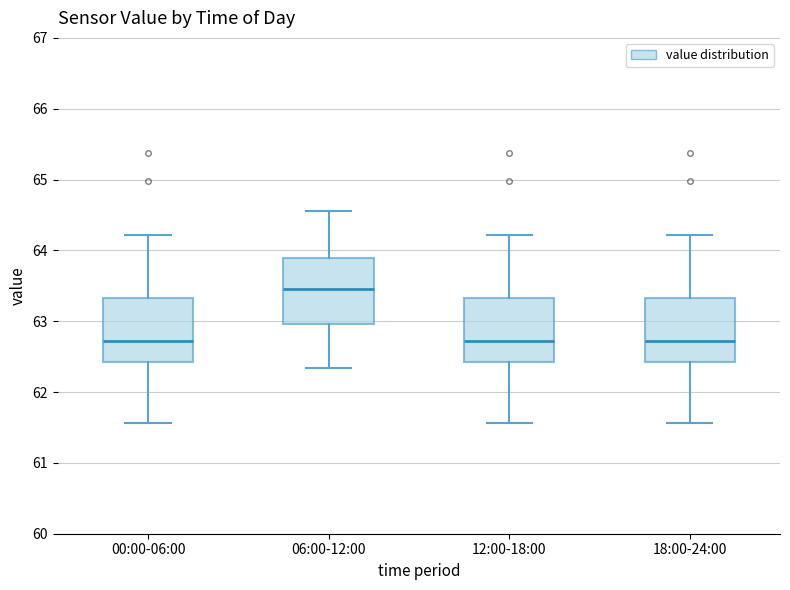

Where is the upper edge of the box for 00:00-06:00 on the y-axis? The values are not printed on the chart, so give them approximately, as read against the axis.

63.3